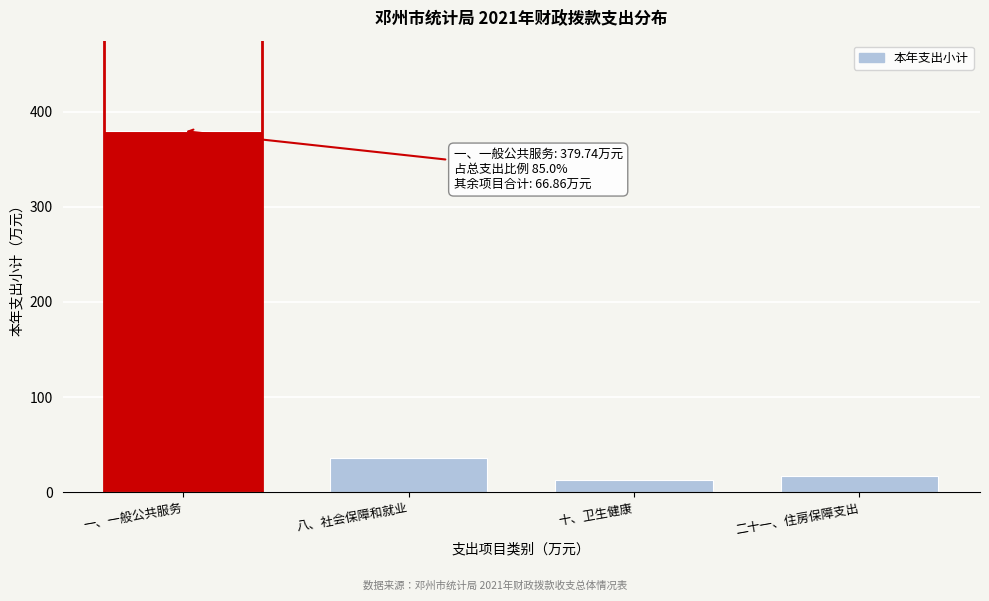

Reading left to right, transcribe all the data shown in this chart.

379.7	36.4	13.2	17.3